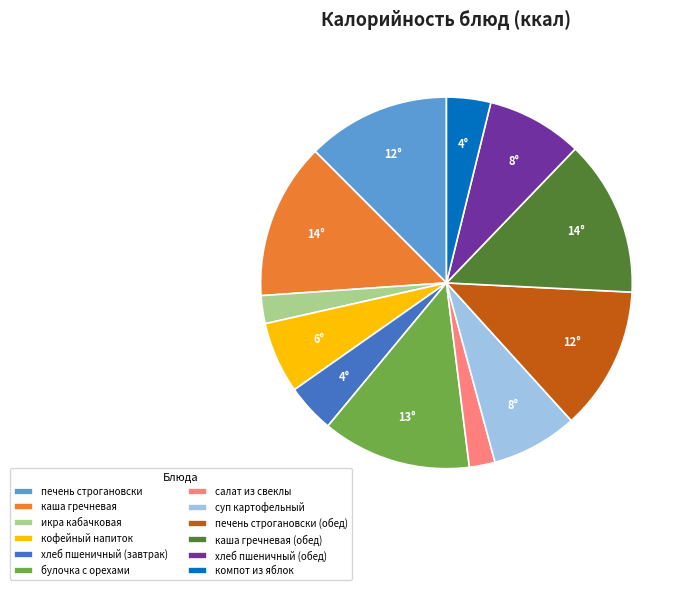

Is there a majority slice in this chart?

No